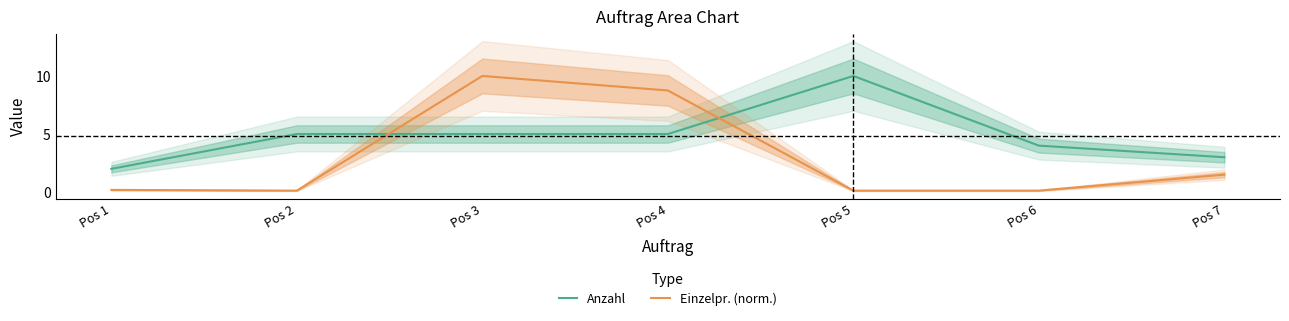

Between Pos 6 and Pos 7, which series saw the biggest shift?

Einzelpr. (norm.)